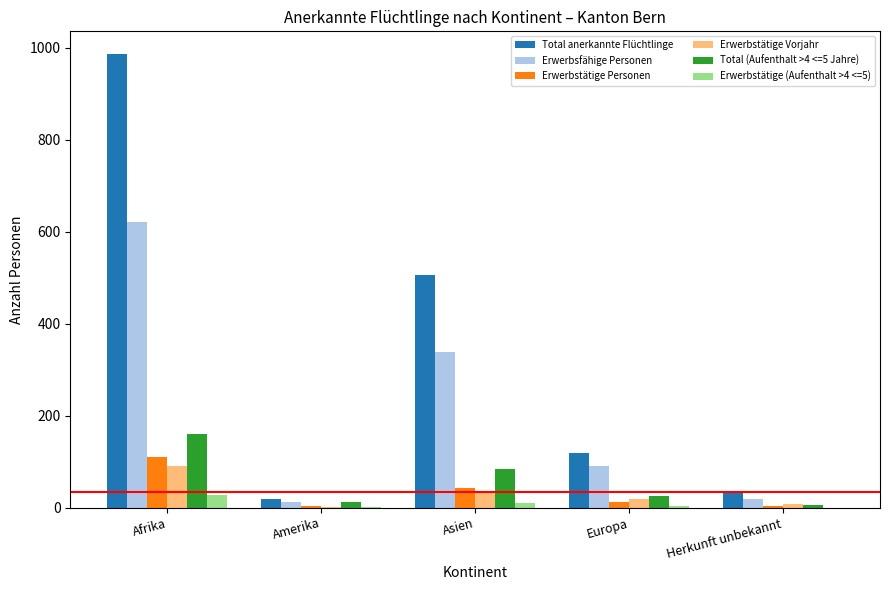

What is the sum of all Erwerbstätige (Aufenthalt >4 <=5) values?

44